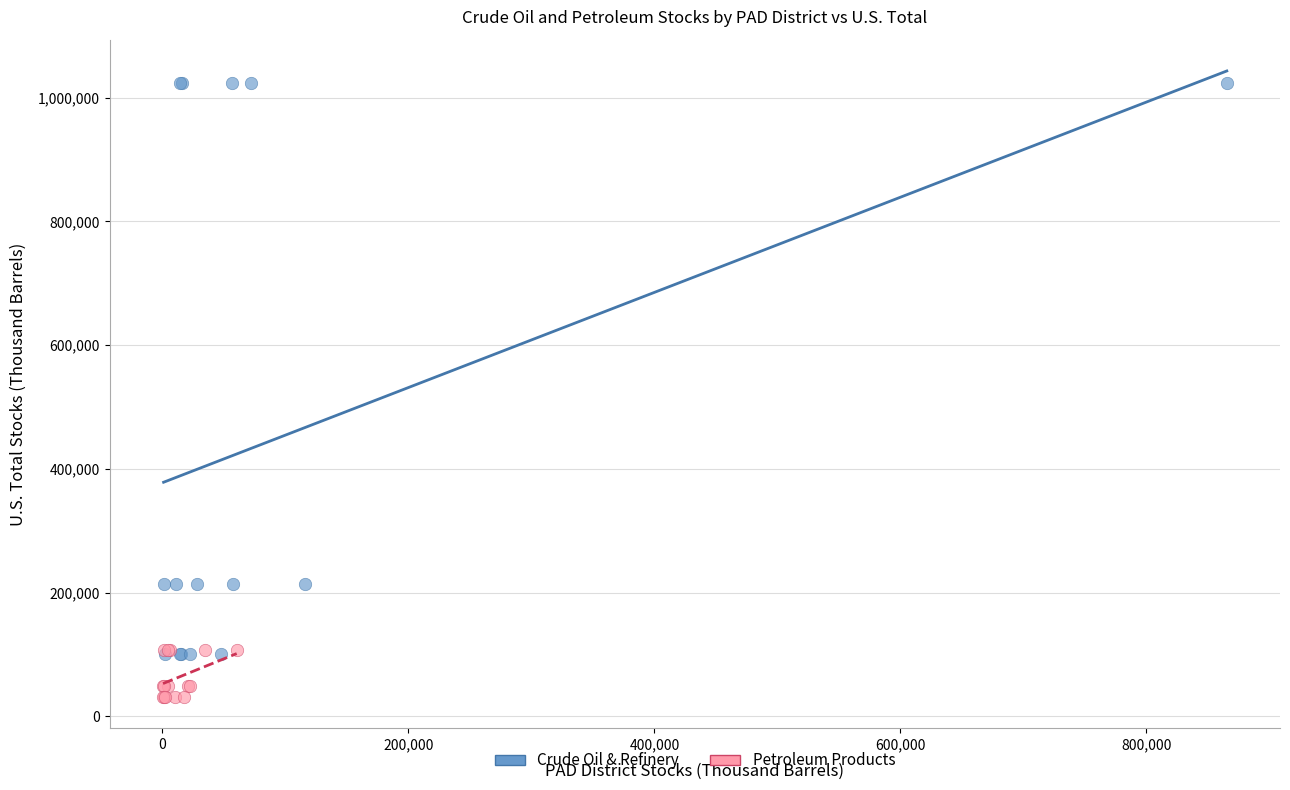

Which series reaches the minimum Y coordinate?

Petroleum Products